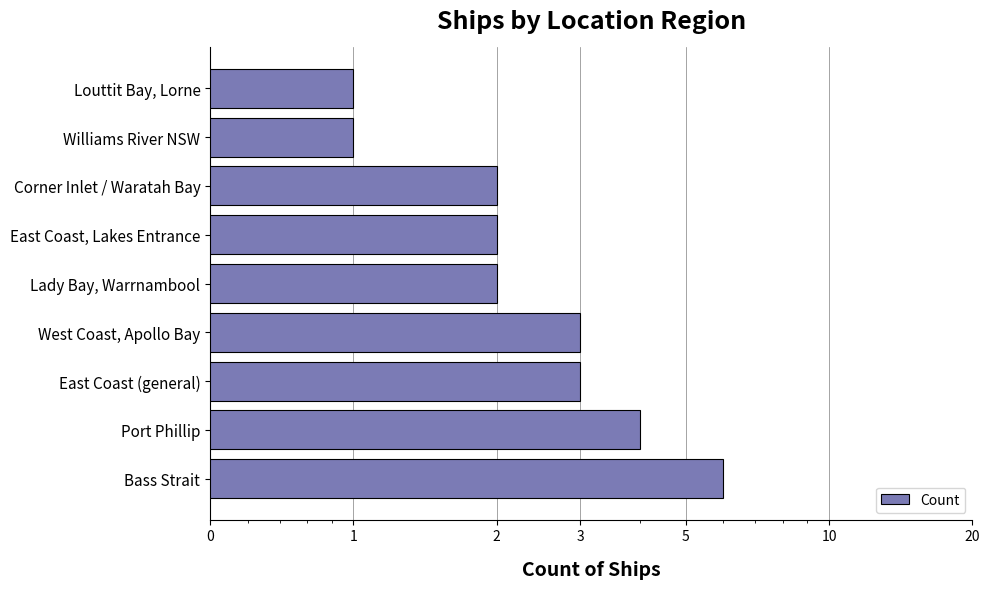

How many values are between 2 and 3?

5